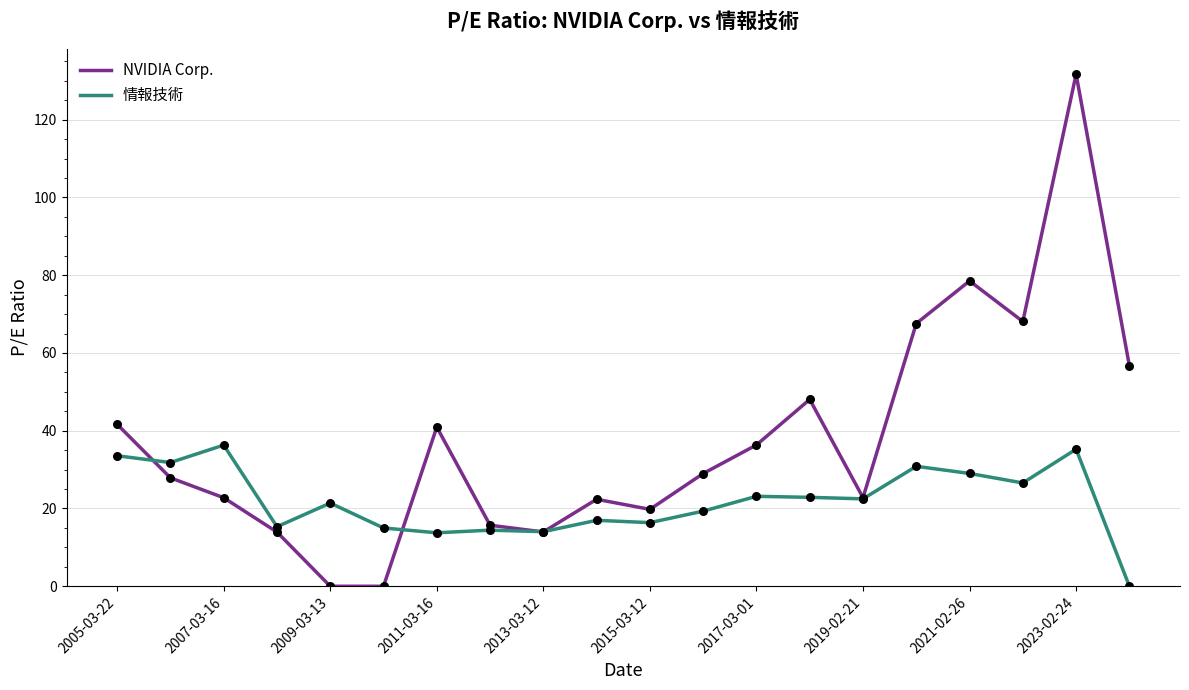

What are all the series names shown in the legend?

NVIDIA Corp., 情報技術